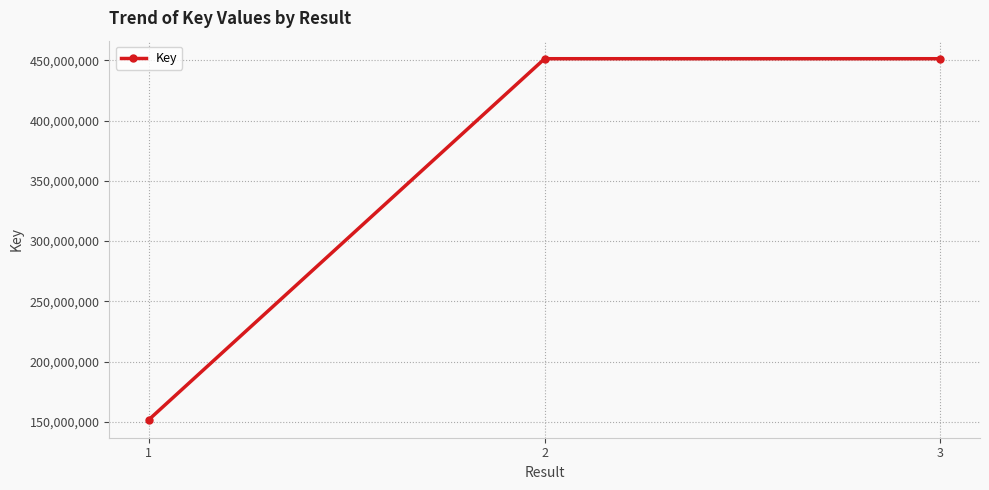

How many data points are less than 451423276?

1